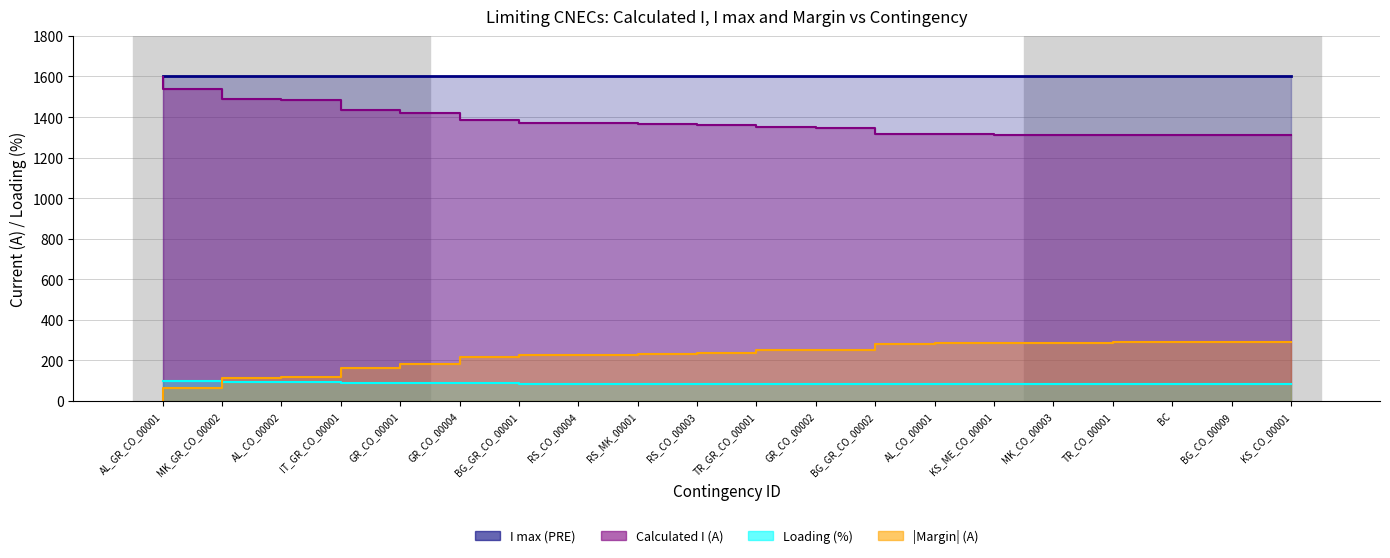

At which label does Margin (A) first exceed 1367?

AL_GR_CO_00001